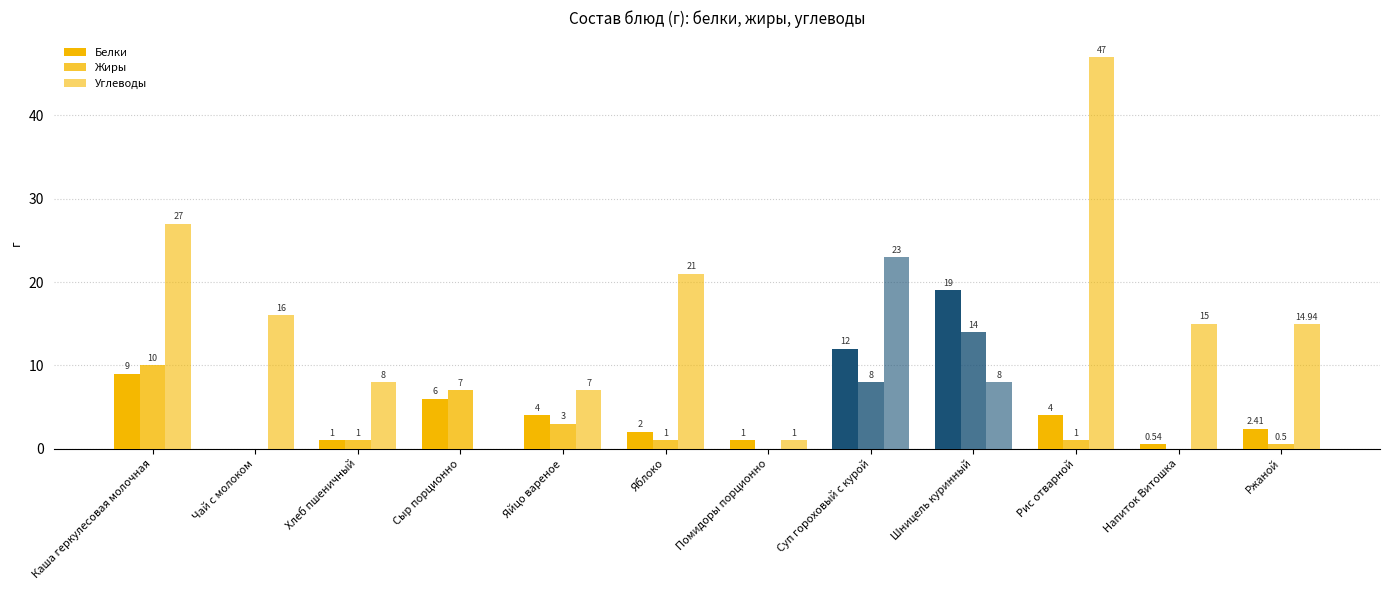

Rank the categories by Углеводы value from highest to lowest.

Рис отварной, Каша геркулесовая молочная, Суп гороховый с курой, Яблоко, Чай с молоком, Напиток Витошка, Ржаной, Хлеб пшеничный, Шницель куринный, Яйцо вареное, Помидоры порционно, Сыр порционно